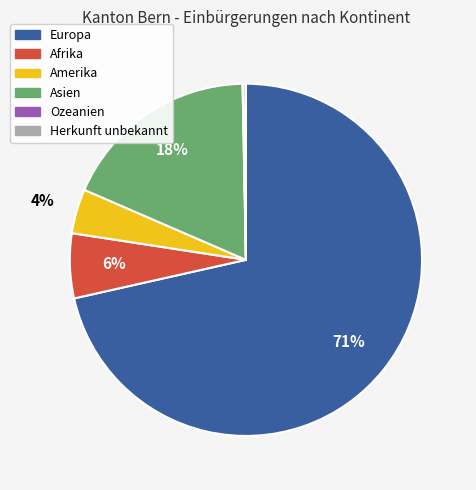

Is the sum of Asien and Europa greater than half?

Yes